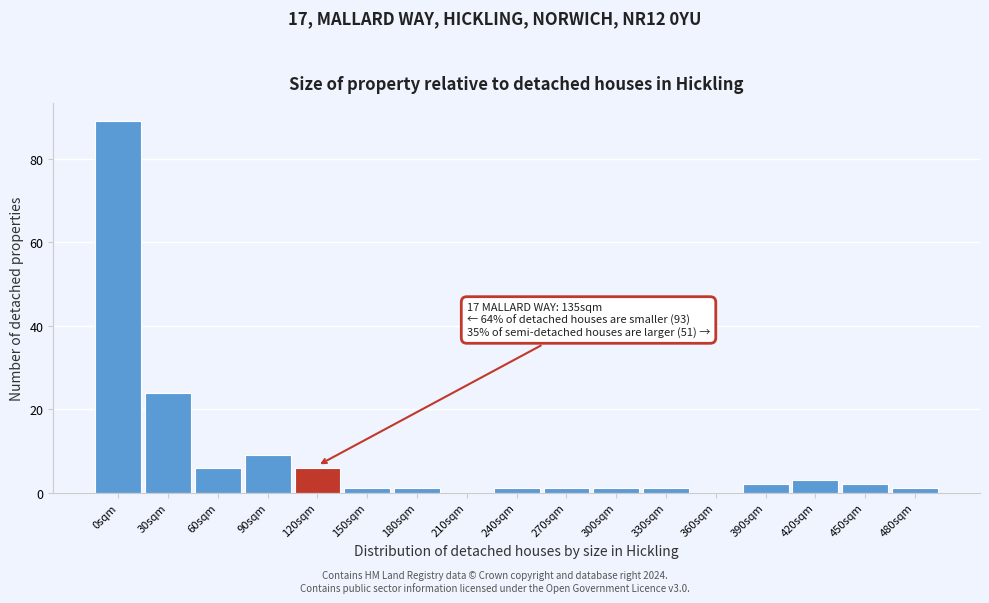

Reading left to right, transcribe all the data shown in this chart.

0sqm=89	30sqm=24	60sqm=6	90sqm=9	120sqm=6	150sqm=1	180sqm=1	210sqm=0	240sqm=1	270sqm=1	300sqm=1	330sqm=1	360sqm=0	390sqm=2	420sqm=3	450sqm=2	480sqm=1